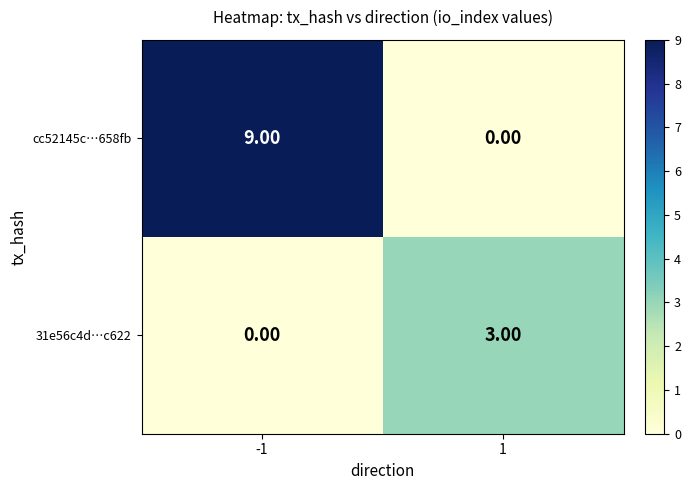

Which series has the largest total across all categories?

cc52145c…658fb